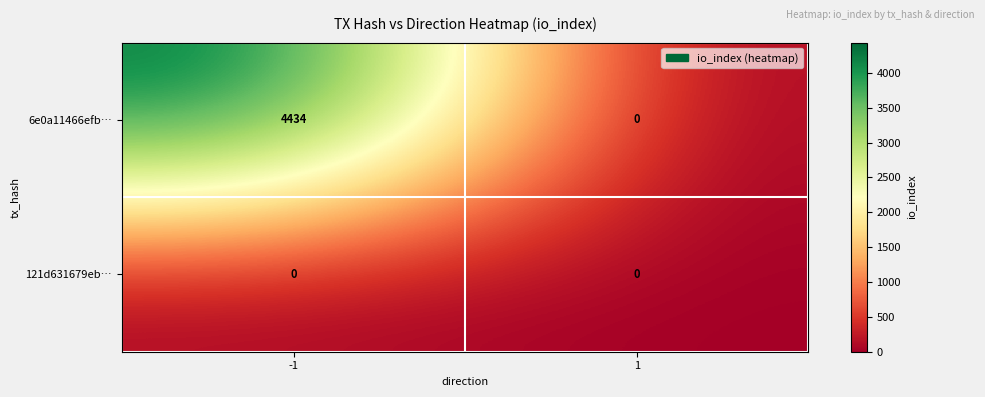

Which series has the largest range (max minus min)?

6e0a11466efb…